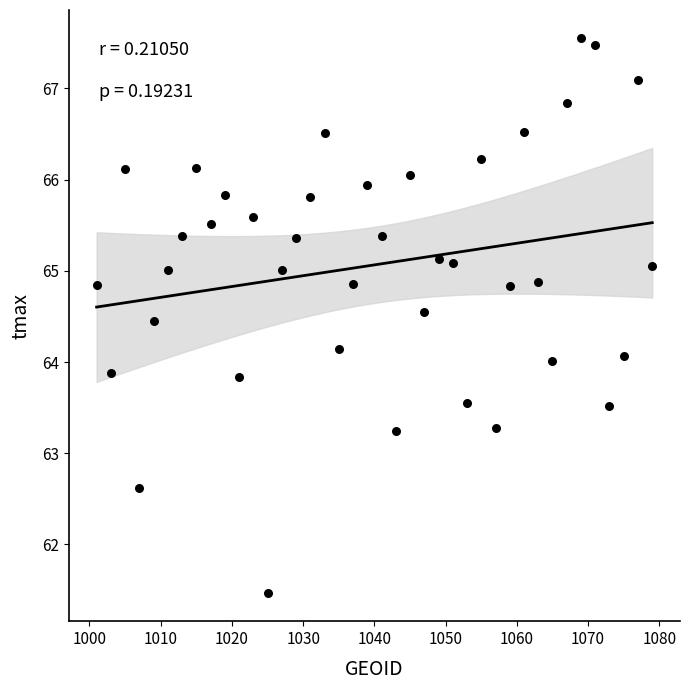

What is the range of X values (max minus min)?

78.0